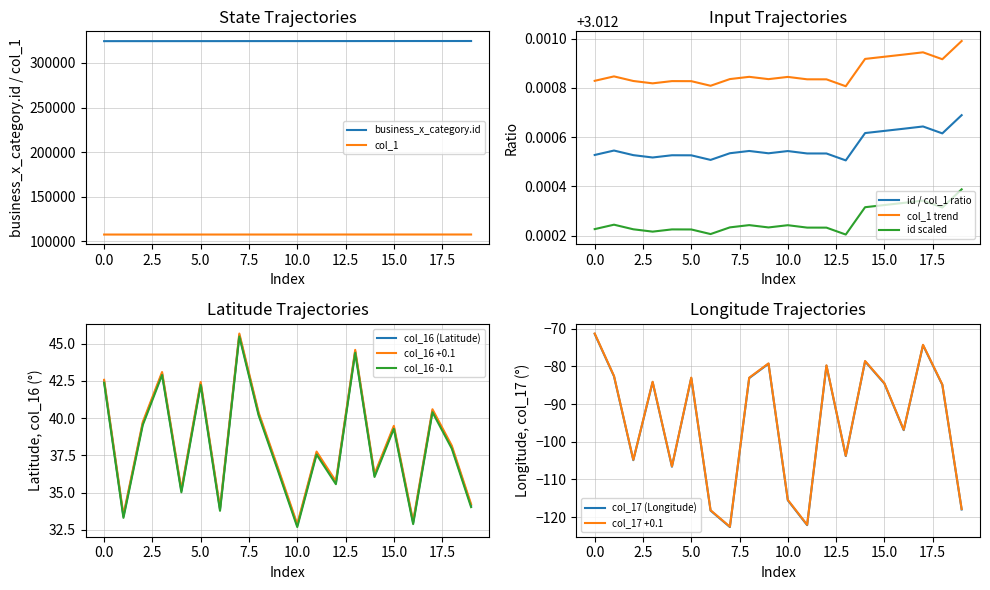

True or false: col_1 and business_x_category.id intersect in this chart.

False